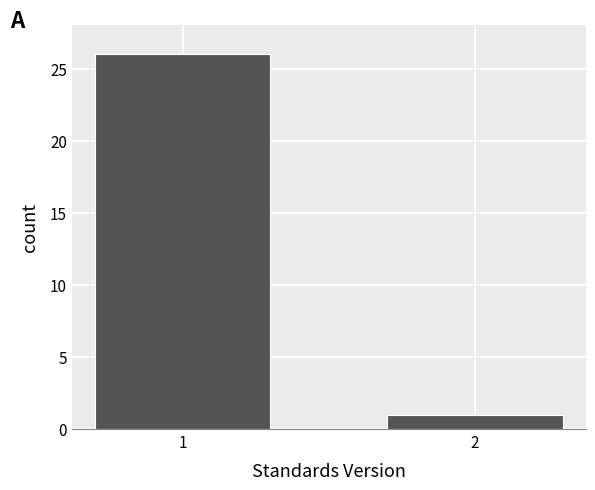

Reading right to left, extract all data points from this chart.

1	26